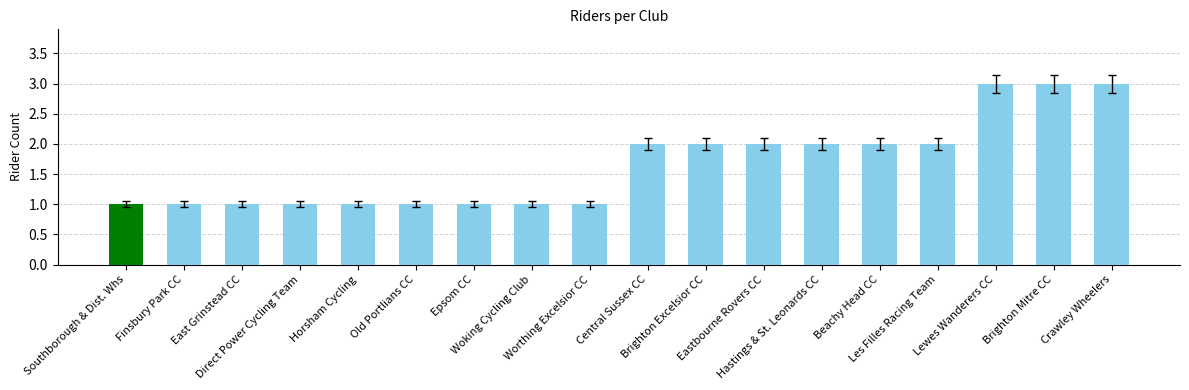

What is the greatest value displayed?

3